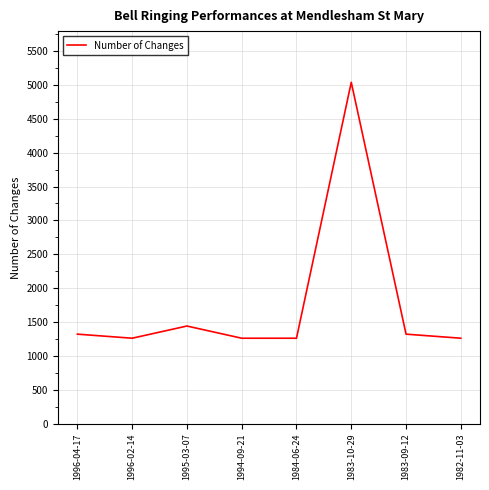

Which label corresponds to the largest value in the chart?

1983-10-29